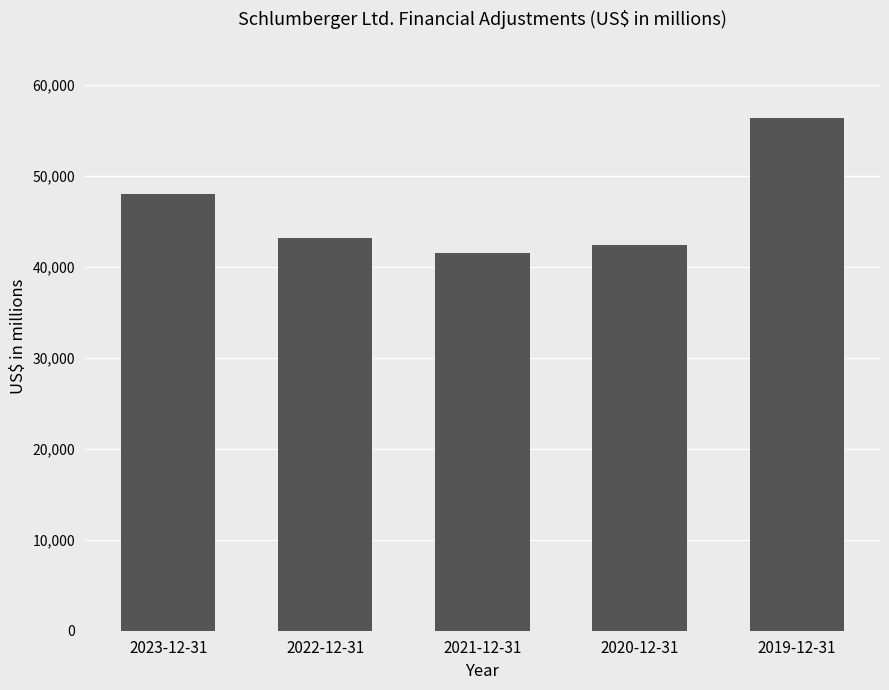

What is the value of the 5th bar from the left?

56312